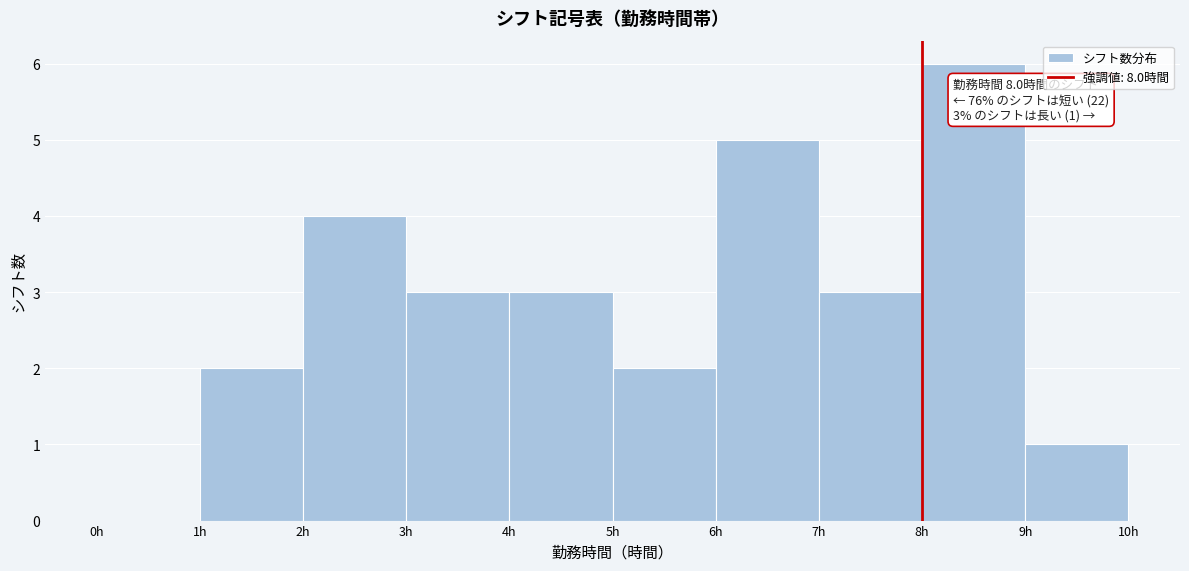

Over which range of the x-axis is the bar tallest?

8 to 9